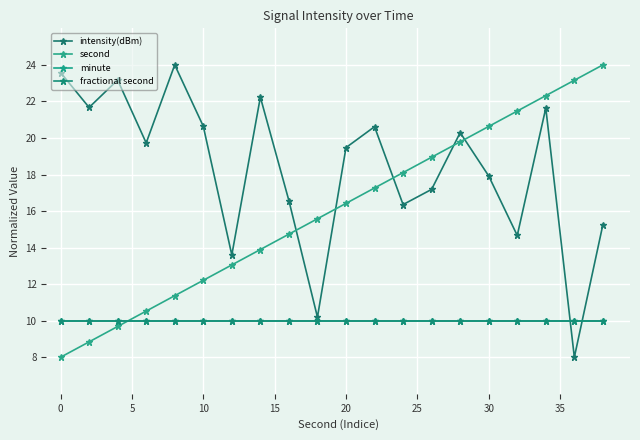

Is this an area chart (filled region under the line)?

No